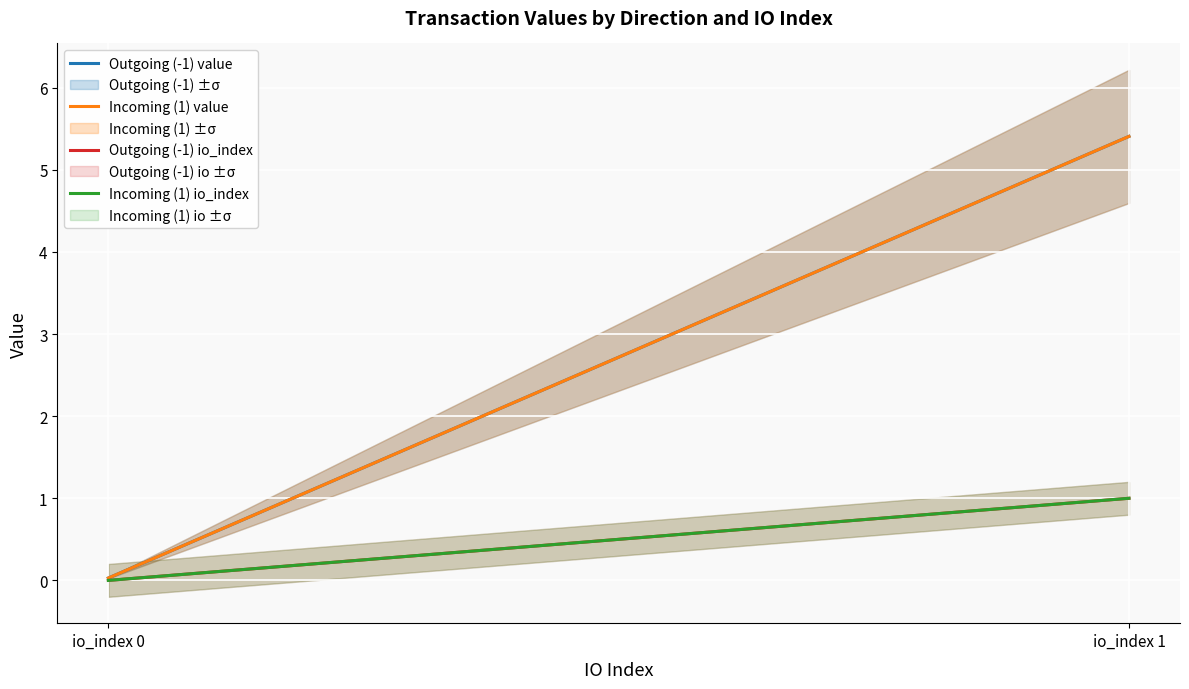

Is it true that Incoming (1) value equals 5.4 at io_index 1?

True